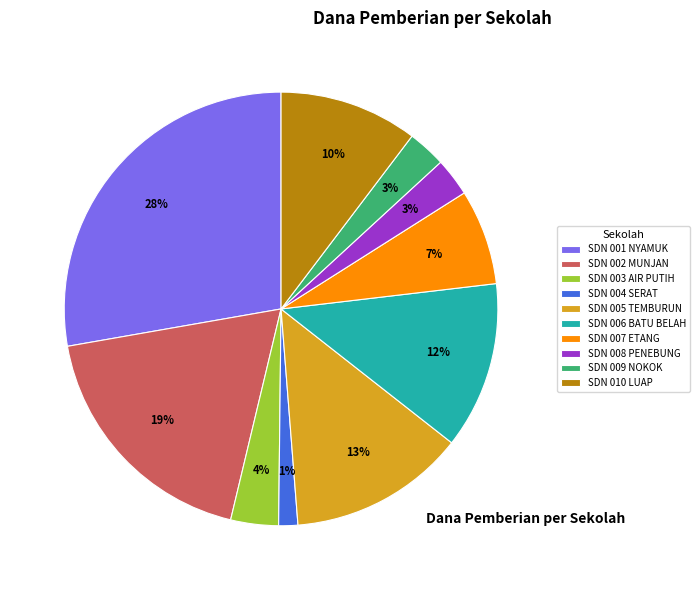

How many segments does this pie chart have?

10